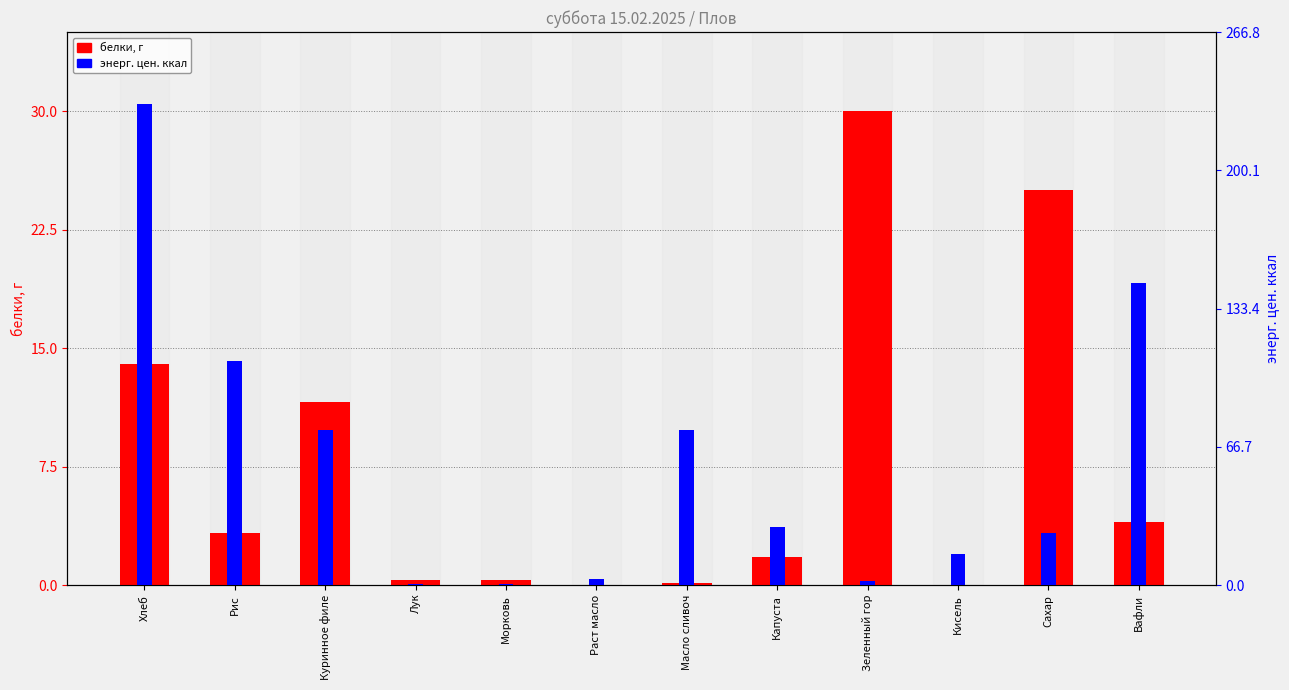

What is the label of the 12th bar from the right?

Хлеб